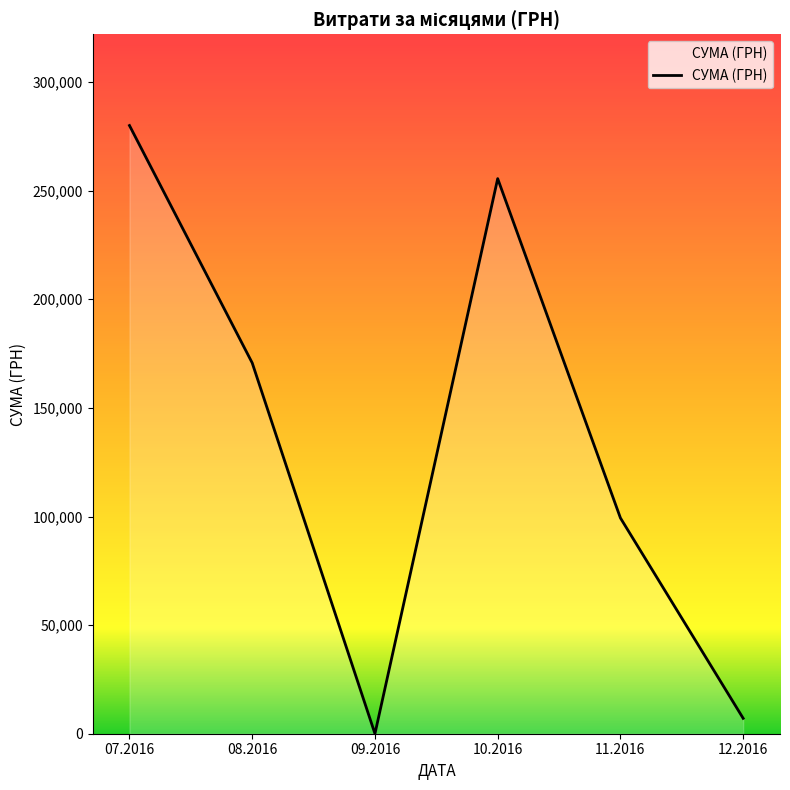

What is the greatest value displayed?

280000.9